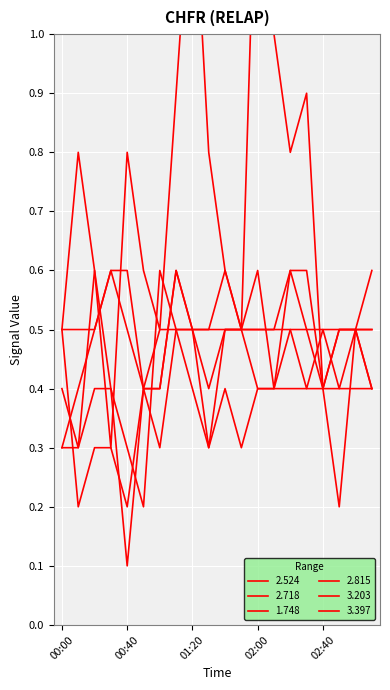

What is the label of the 18th point from the right?

00:20